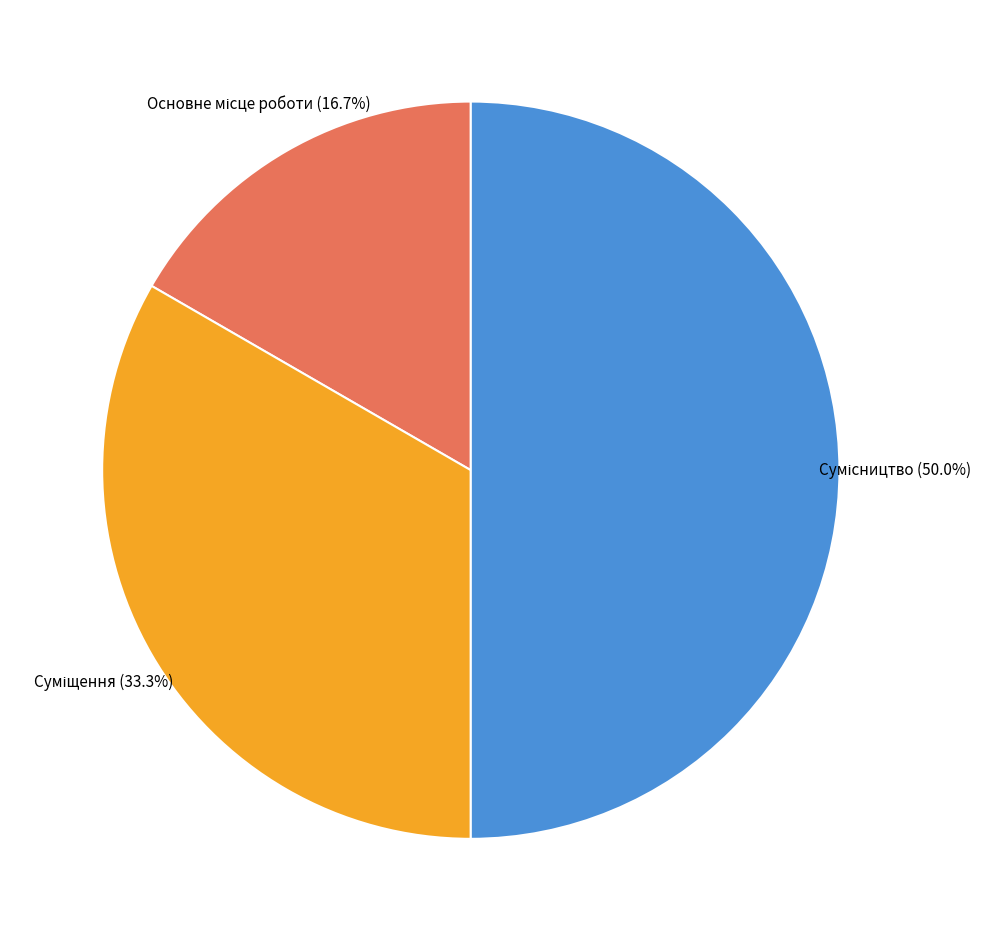

How many slices are in this pie chart?

3